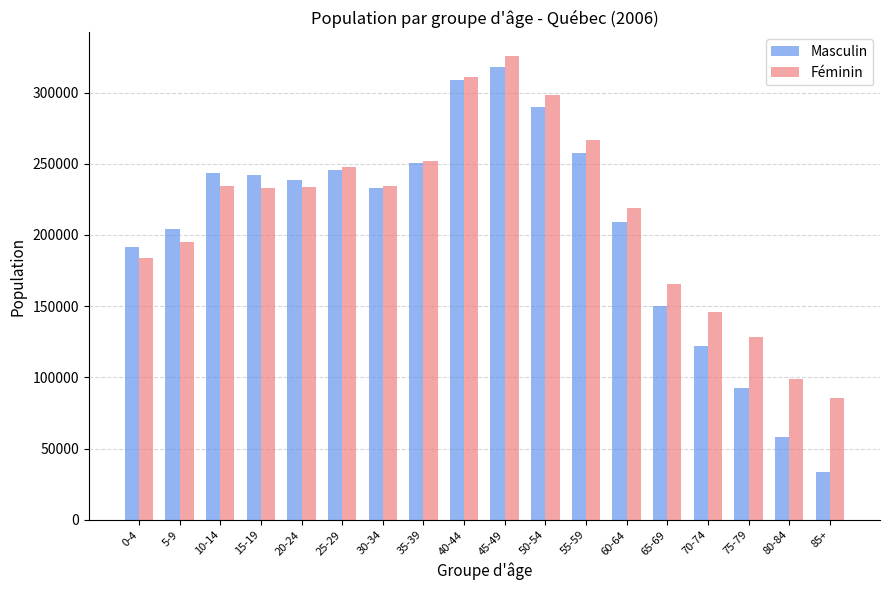

The Masculin series shows 203985 at 5-9. True or false?

True